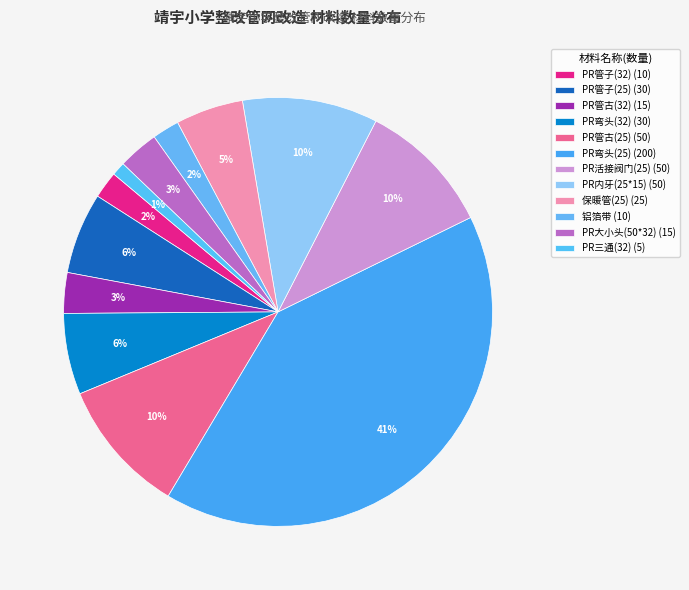

Rank the categories by value from highest to lowest.

PR弯头(25), PR管古(25), PR活接阀门(25), PR内牙(25*15), PR管子(25), PR弯头(32), 保暖管(25), PR管古(32), PR大小头(50*32), PR管子(32), 铝箔带, PR三通(32)